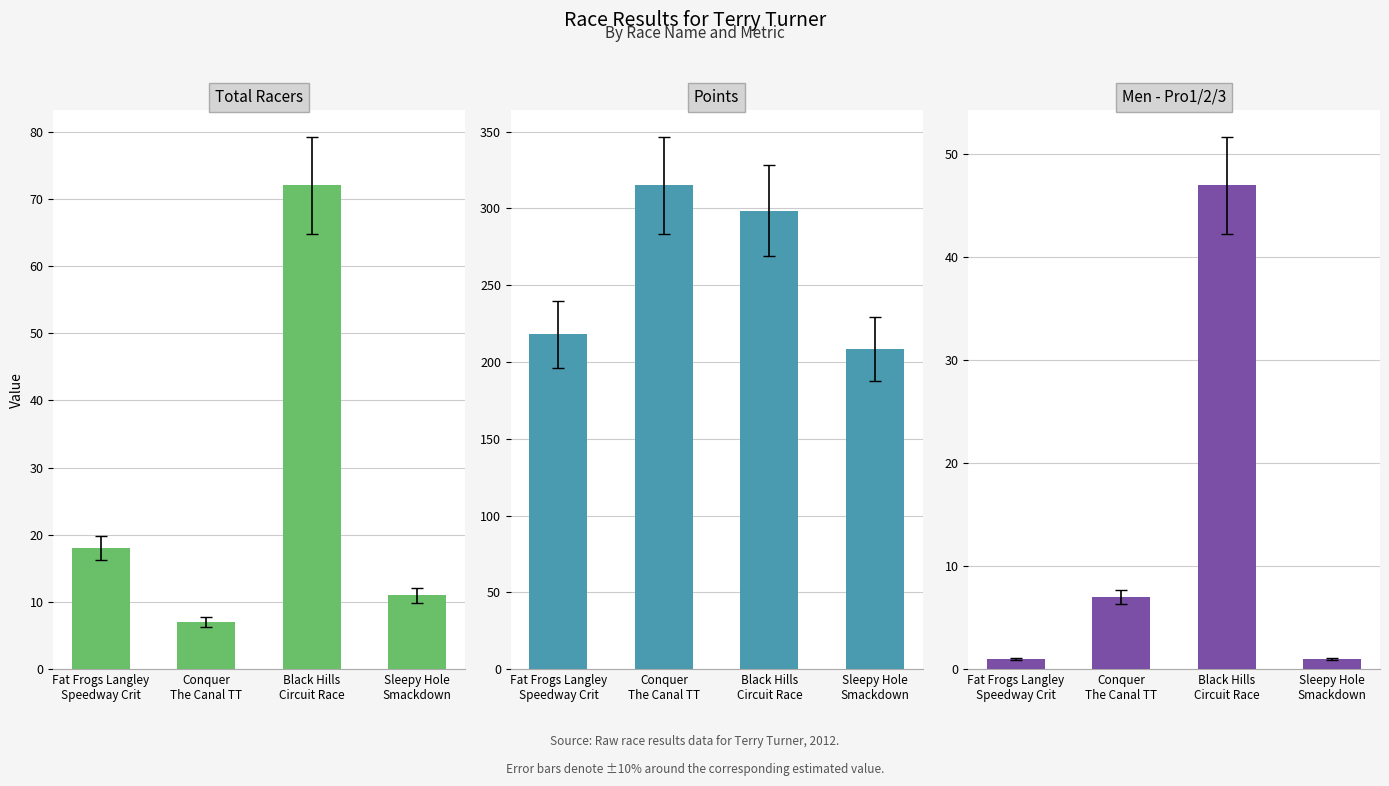

At which label is Total Racers closest to 39?

Fat Frogs Langley
Speedway Crit